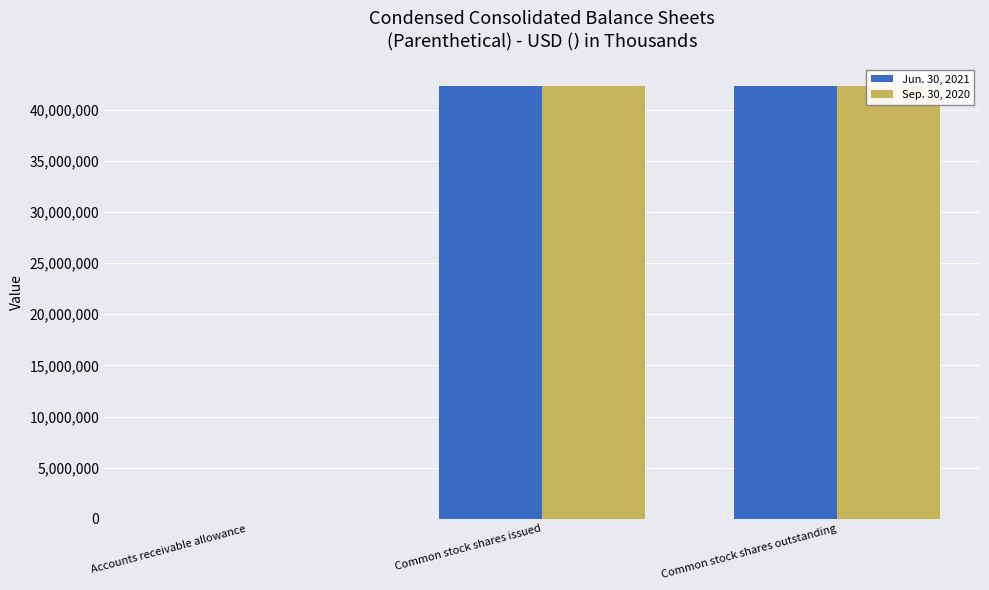

The value of Sep. 30, 2020 at Accounts receivable allowance is 1033. True or false?

True